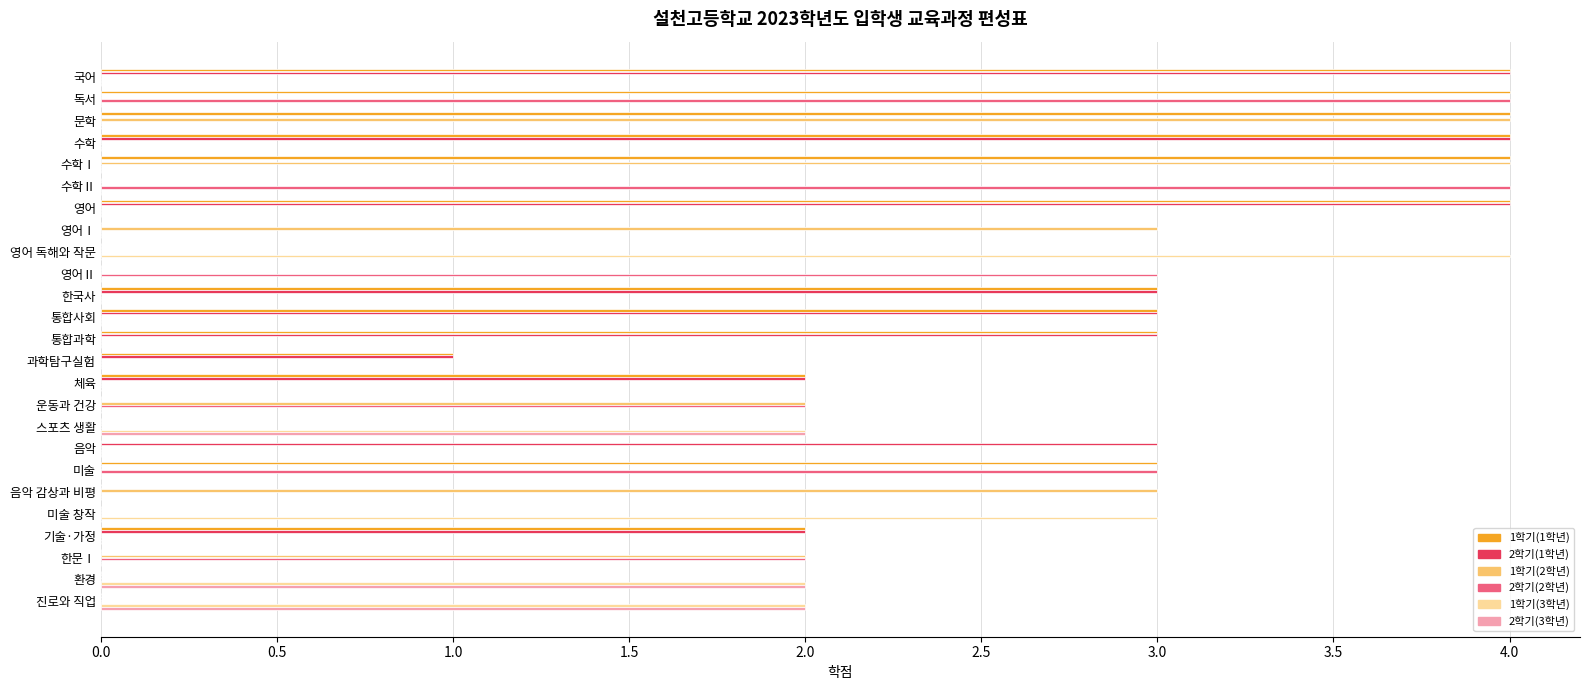

At which label does 1학기(3학년) reach its peak?

영어 독해와 작문